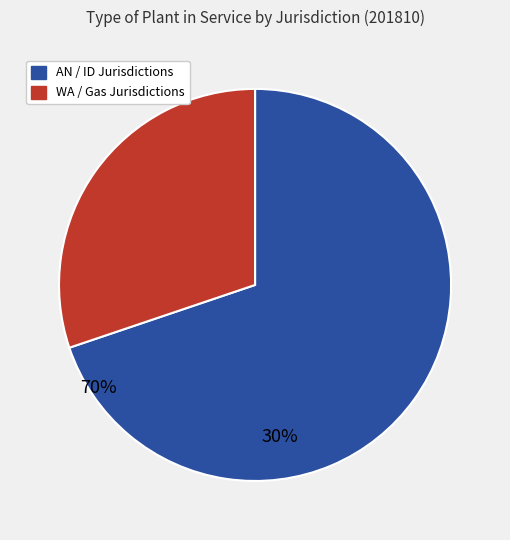

Is there a majority slice in this chart?

Yes